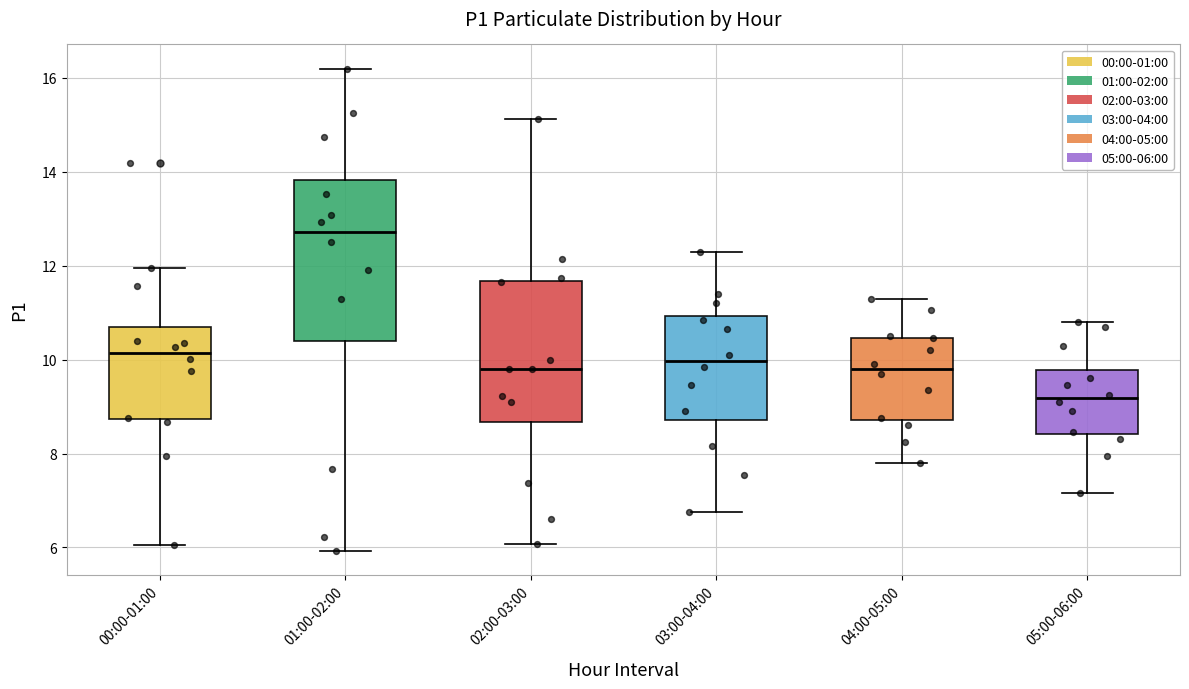

Which box's median line is the highest?

01:00-02:00